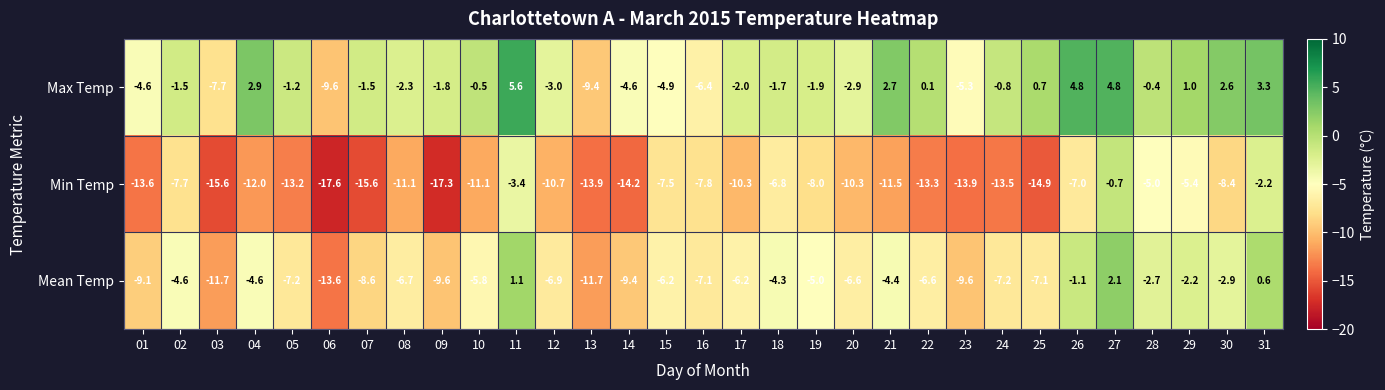

What is the sum of all Max Temp values?

-45.5